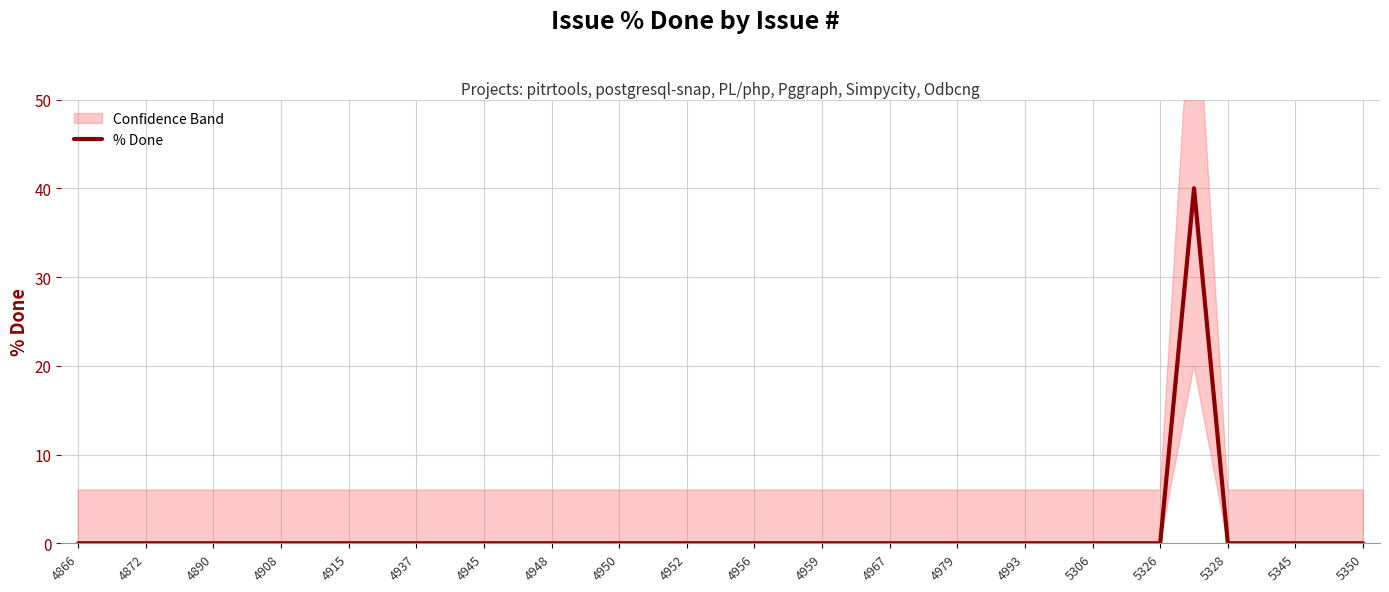

How many series are shown in this chart?

1